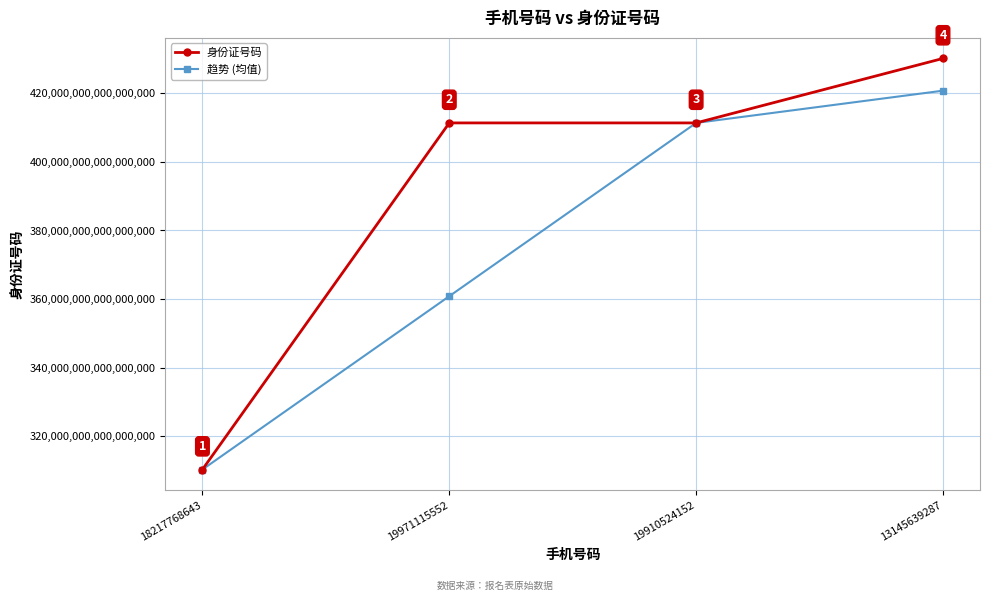

Which series ends up on top after the final intersection of 趋势 (均值) and 身份证号码?

身份证号码